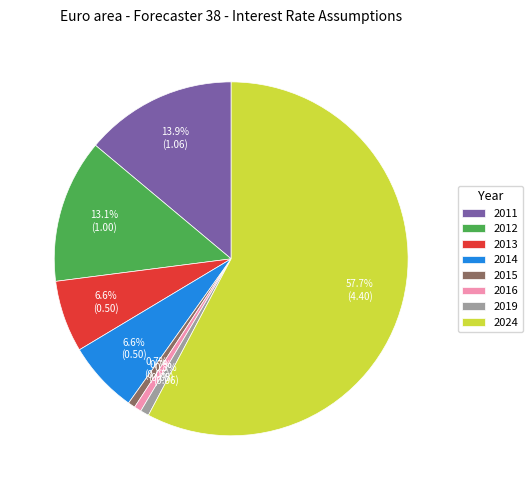

What is the largest slice in the pie chart?

2024